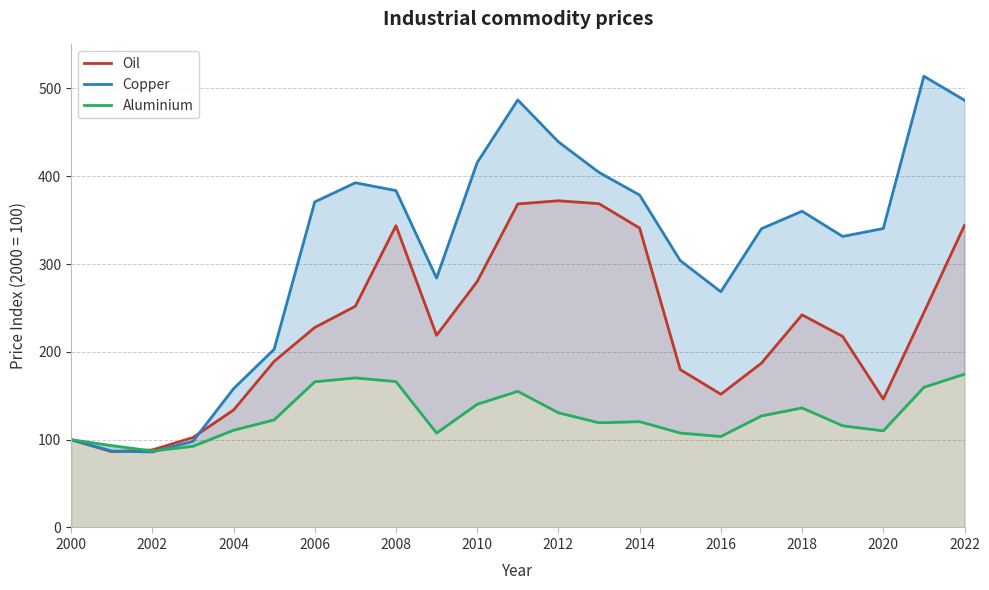

What is the maximum value for Oil?

372.0